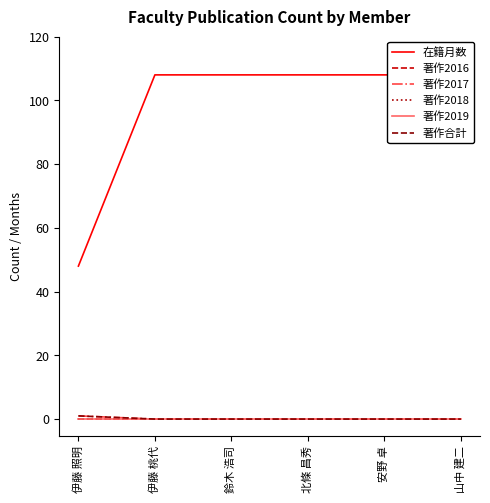

What is the spread (max minus min) of values at 安野 卓?

108